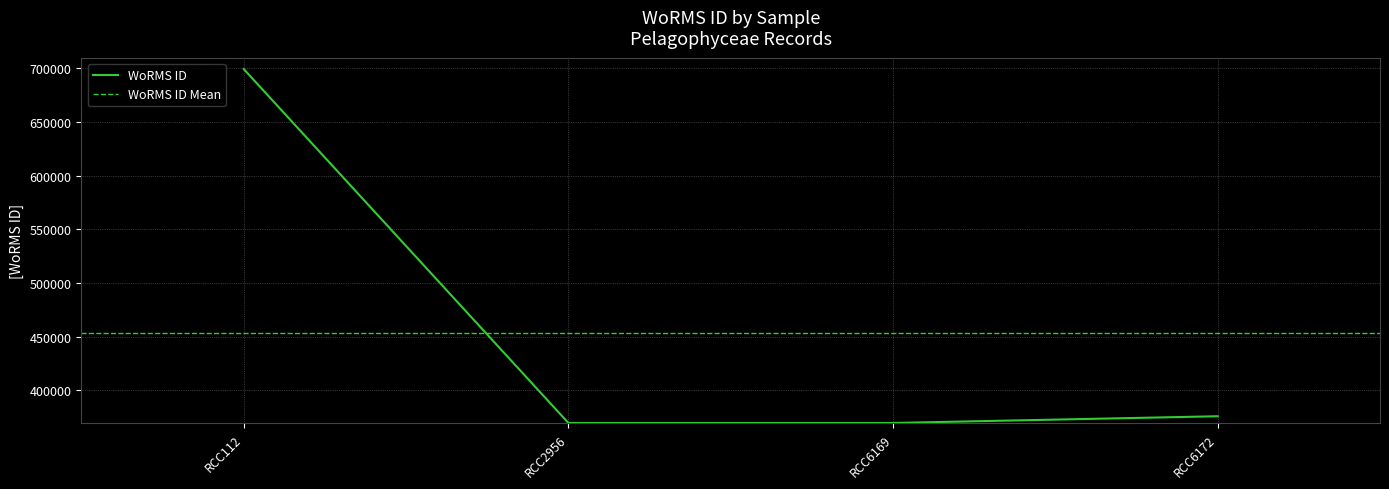

Reading right to left, extract all data points from this chart.

375757	369489	369489	699402